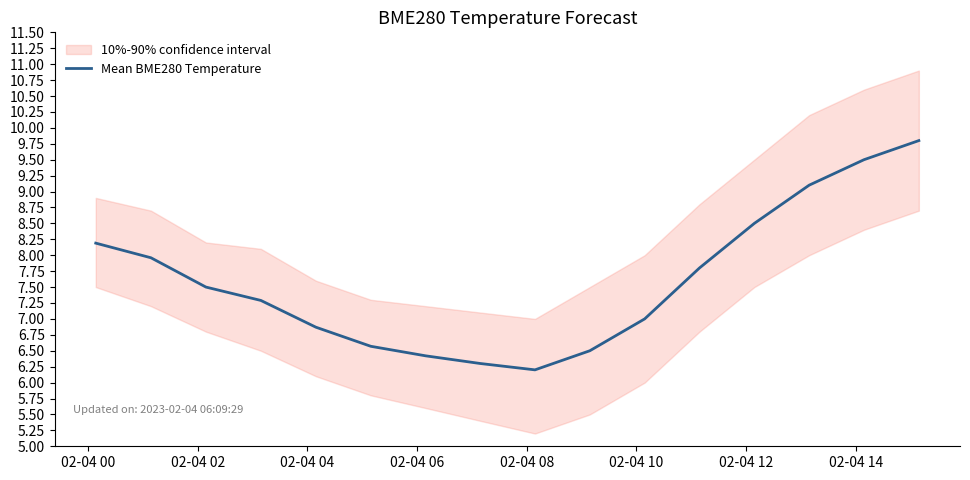

Is this an area chart (filled region under the line)?

No